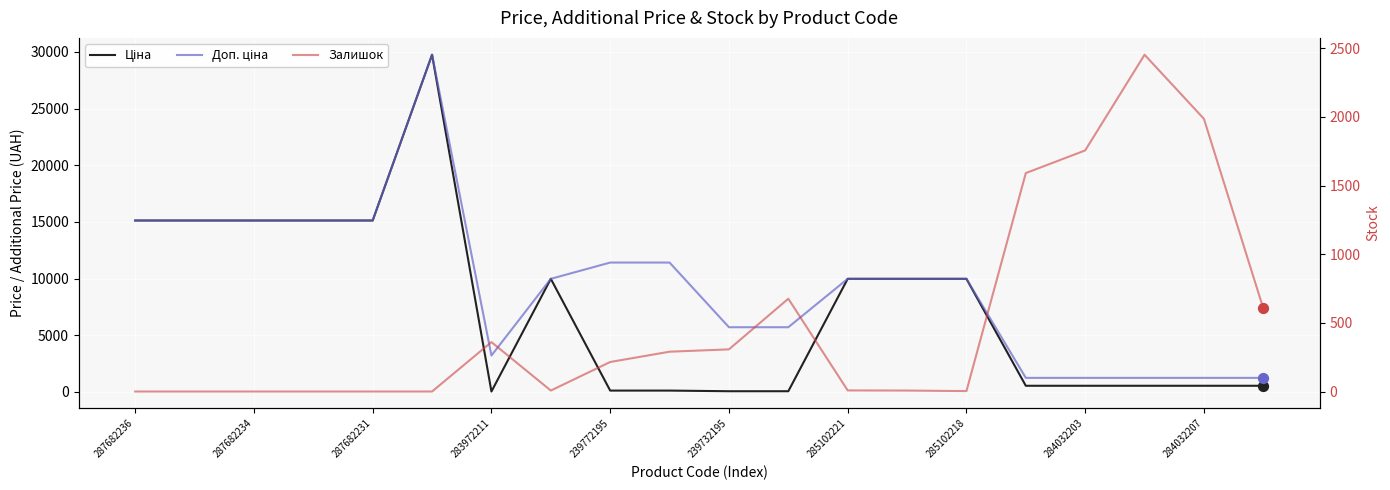

What is the total value across all series at 287682236?

30240.0